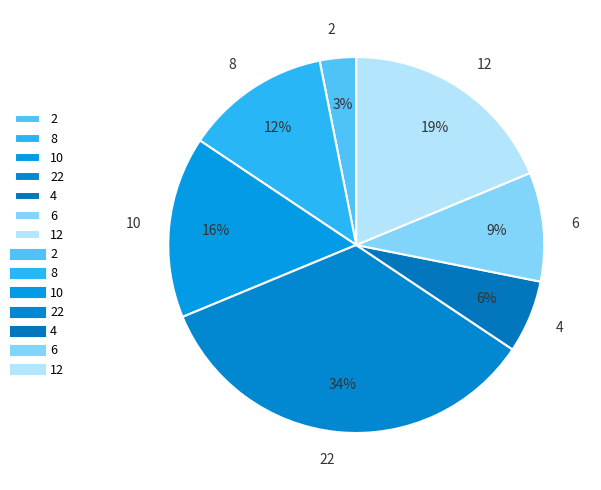

To the nearest percent, what is the difference between the largest and smallest slice percentages?

31%